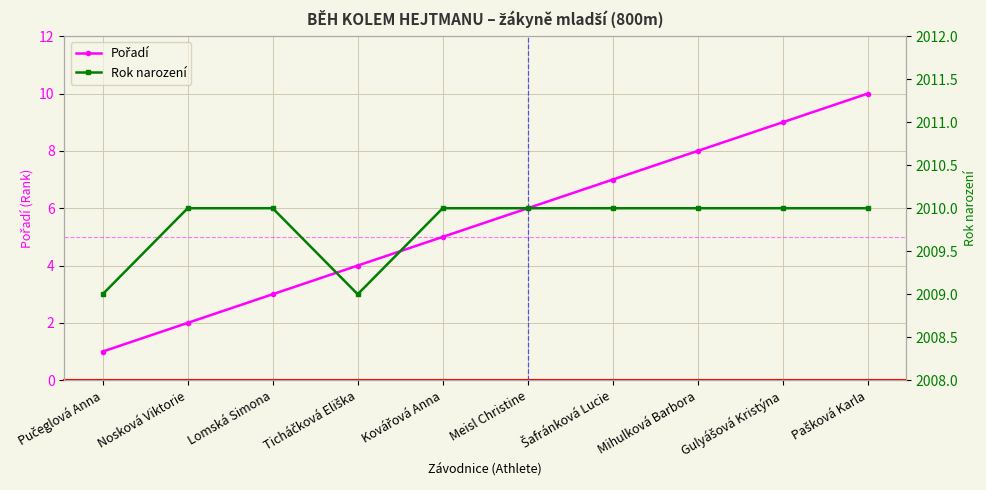

At which category is the sum across all series the highest?

Pašková Karla